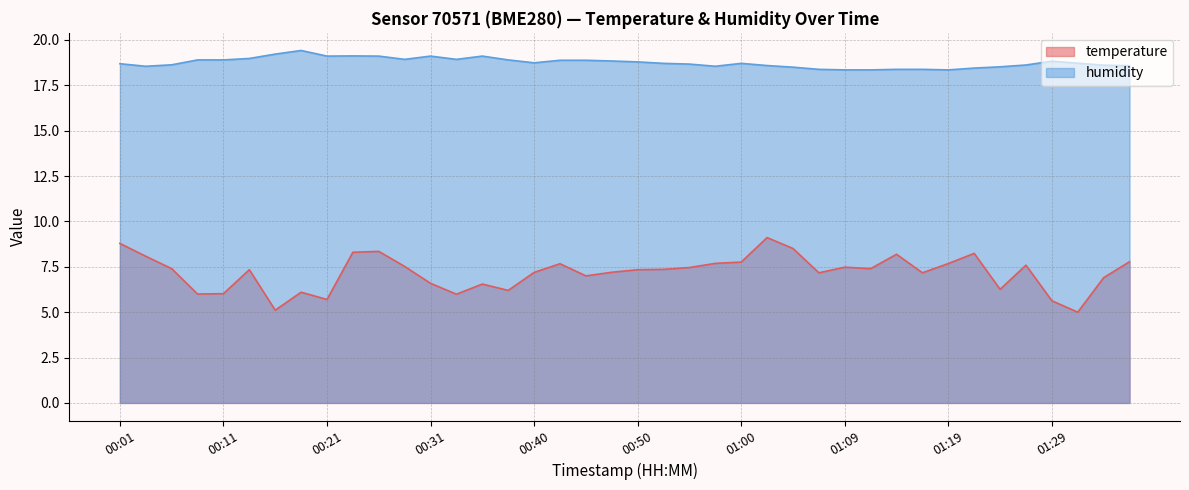

Rank the series by their average value, from highest to lowest.

humidity, temperature